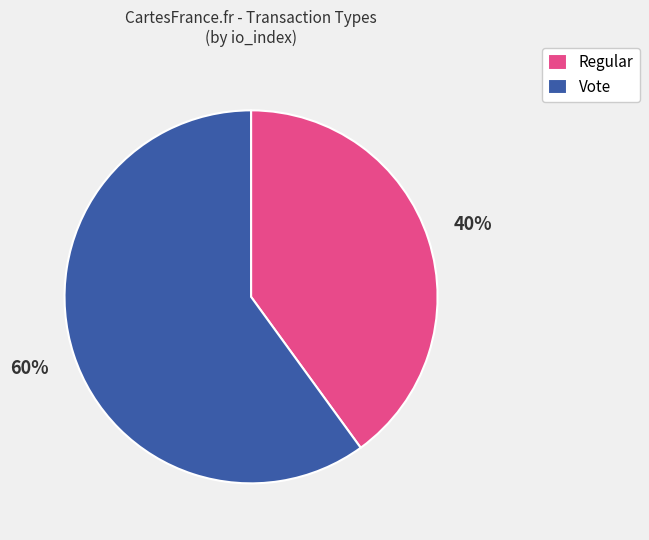

To the nearest percent, what percentage of the pie is Regular?

40%